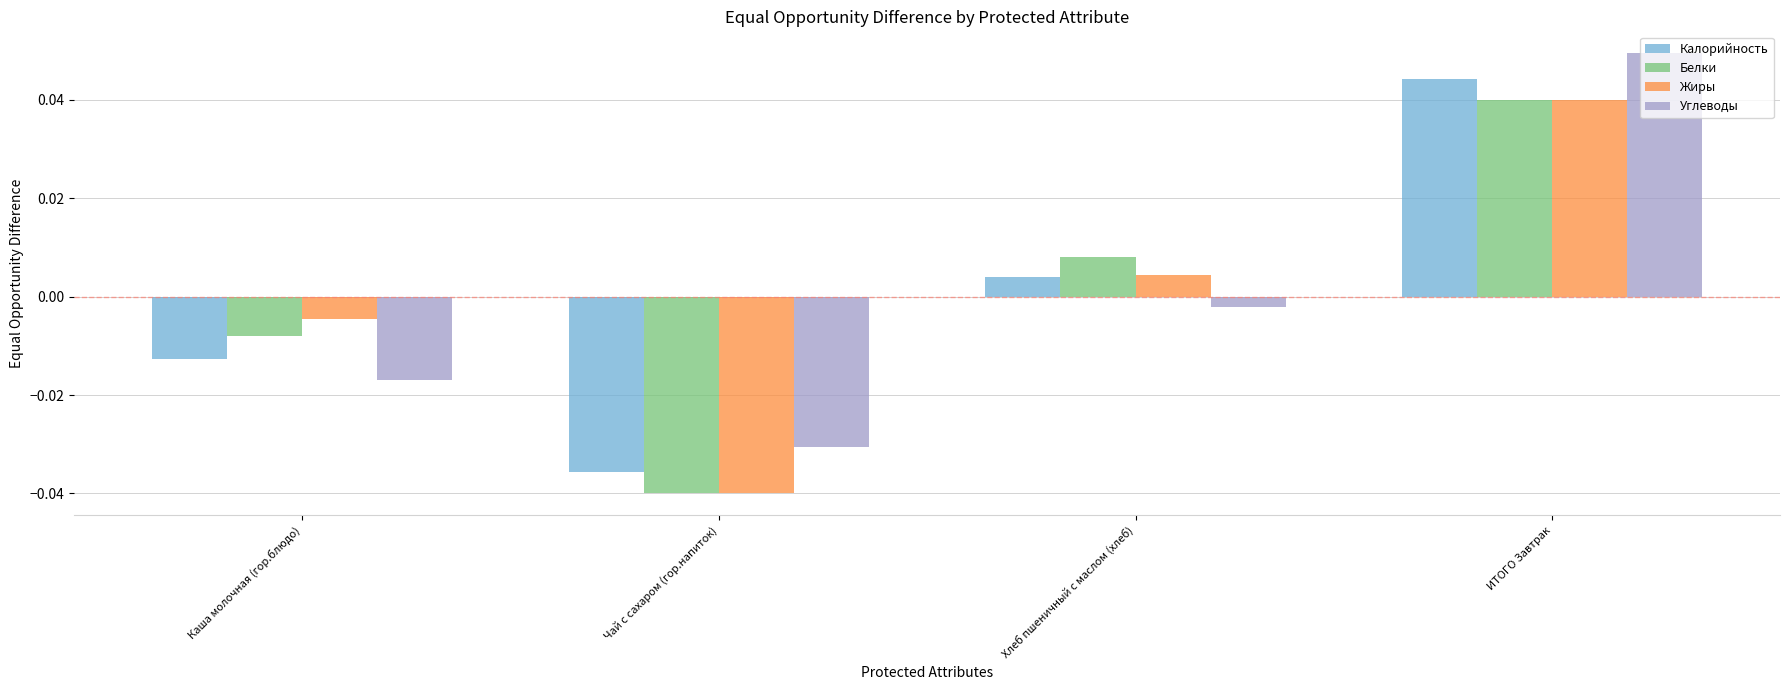

At which label does Углеводы first exceed 0?

ИТОГО Завтрак